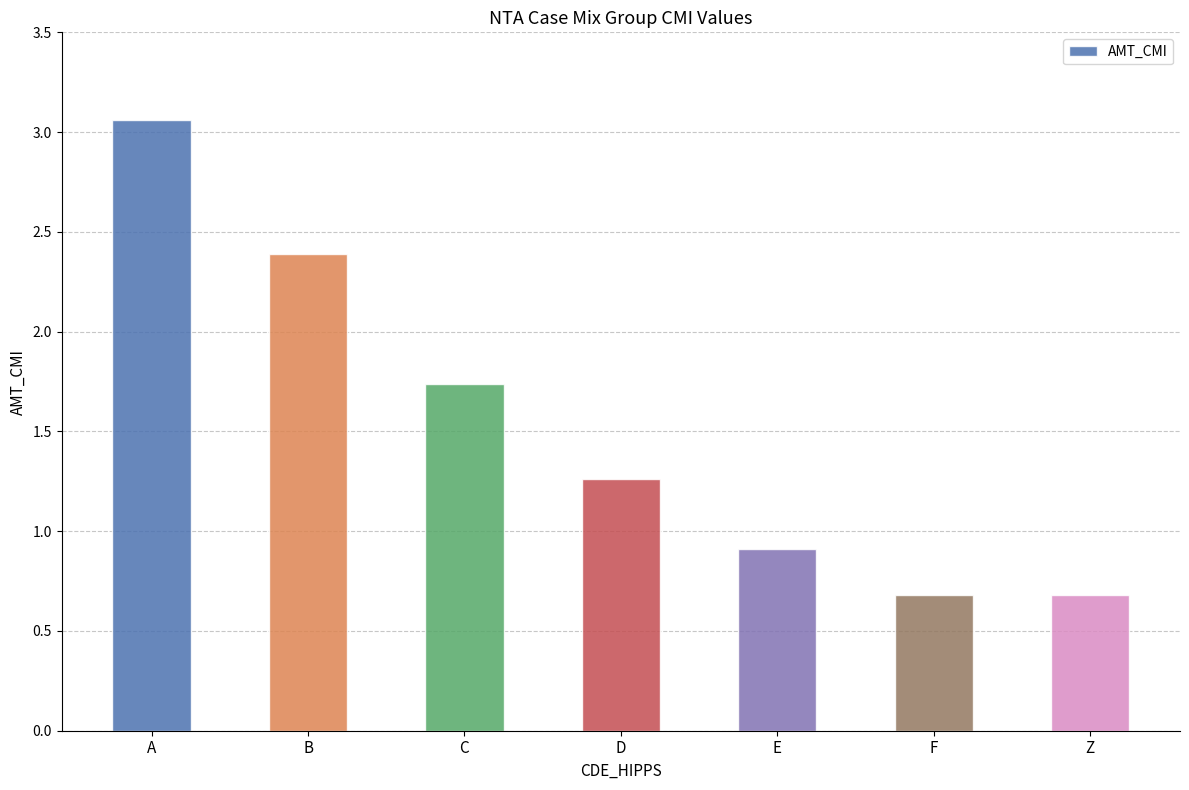

Count the values in the range 0 to 2.

5